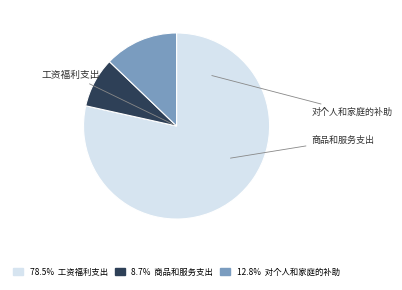

What is the largest slice in the pie chart?

工资福利支出